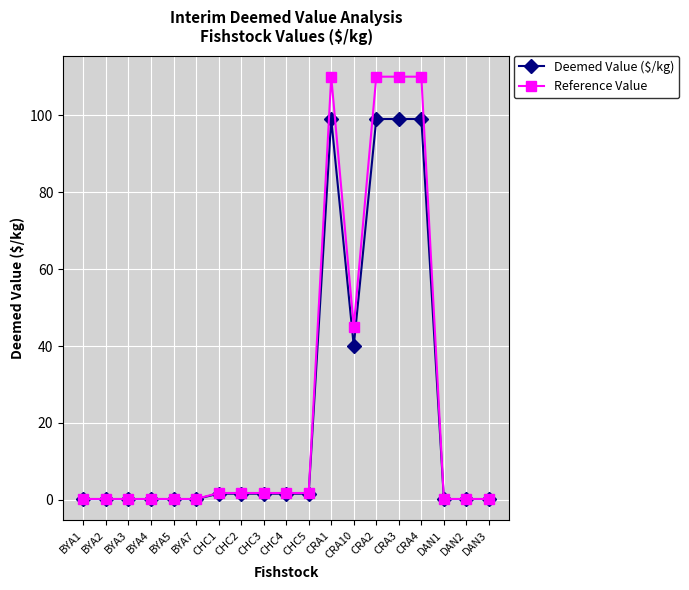

Does the chart have visible grid lines?

Yes